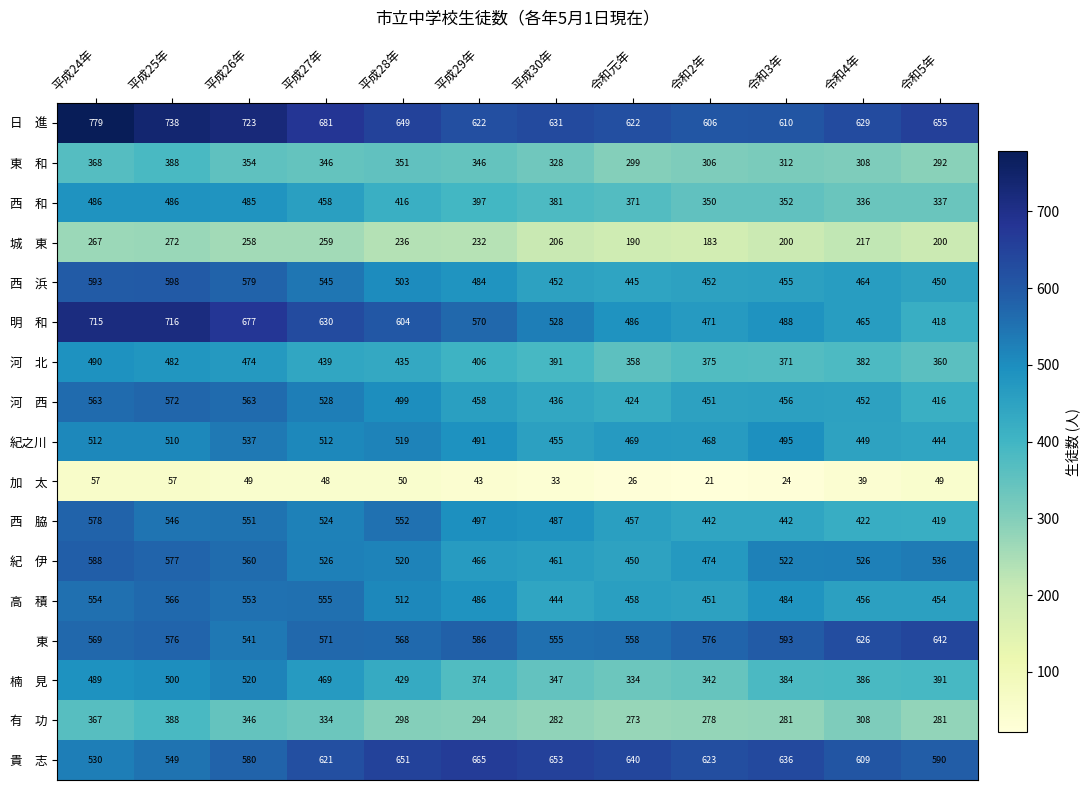

What is the maximum value shown in the chart?

779